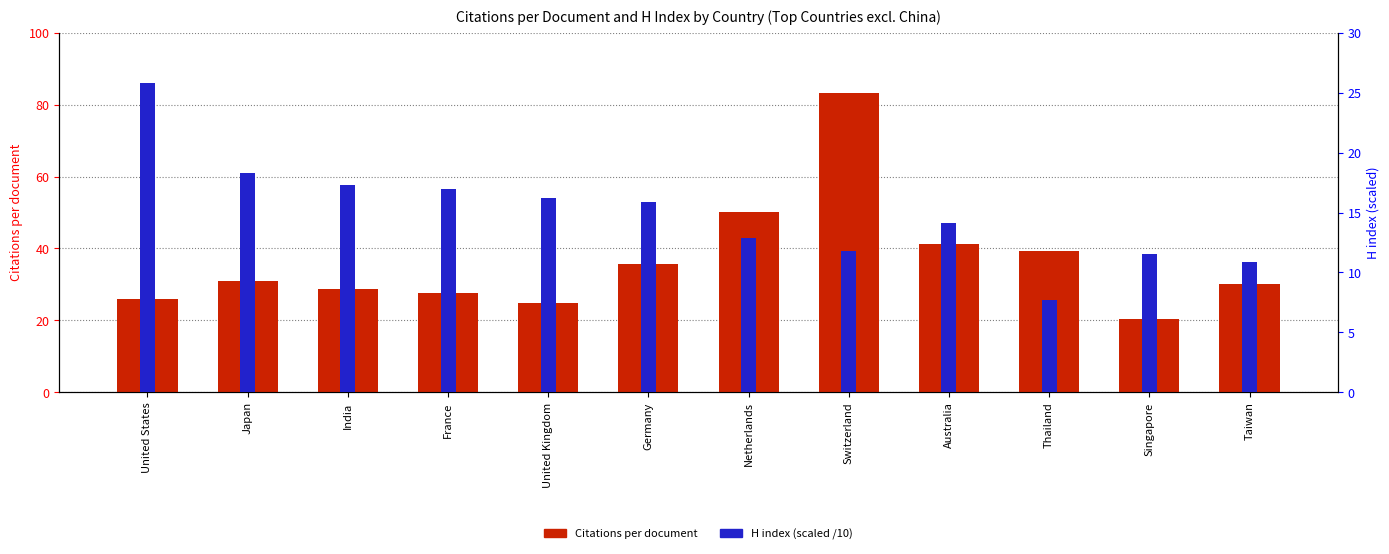

How many data points in Citations per document are less than 30?

5